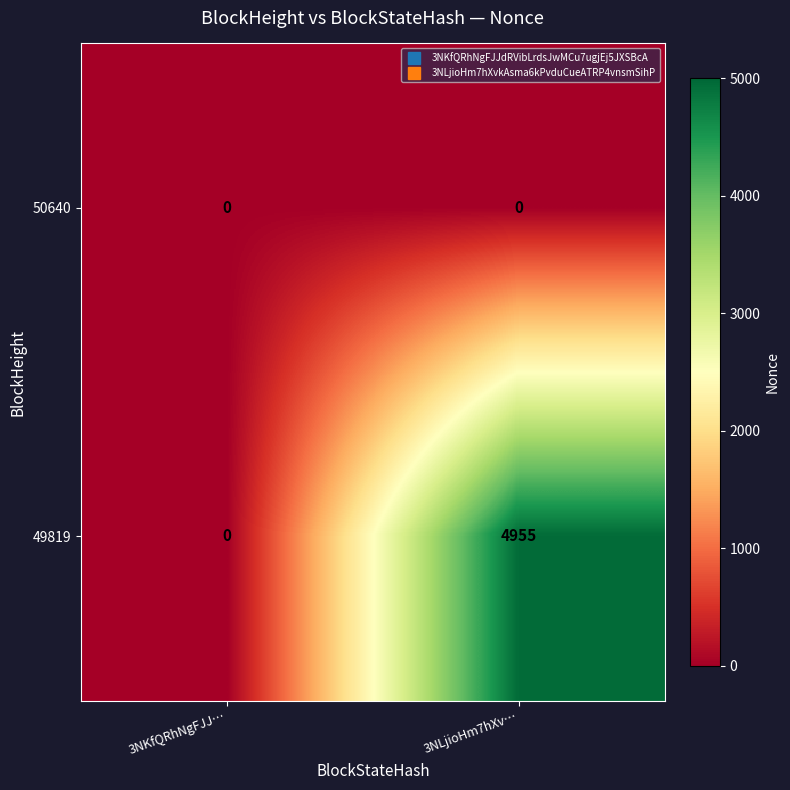

Where is 49819 nearest to the value 2477?

3NKfQRhNgFJJ…